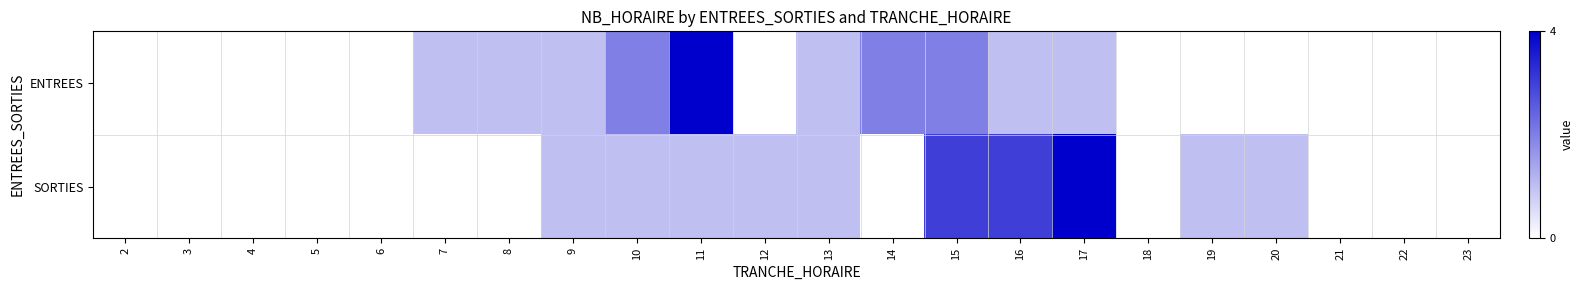

Rank the series by their average value, from highest to lowest.

SORTIES, ENTREES